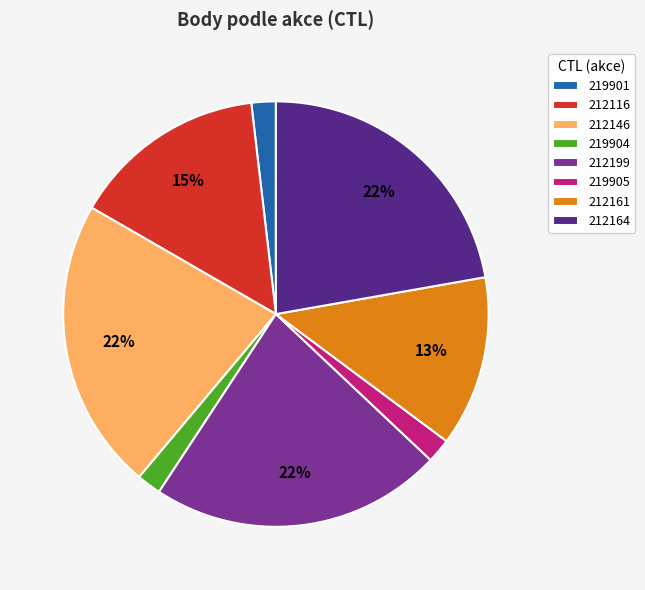

Is there a majority slice in this chart?

No